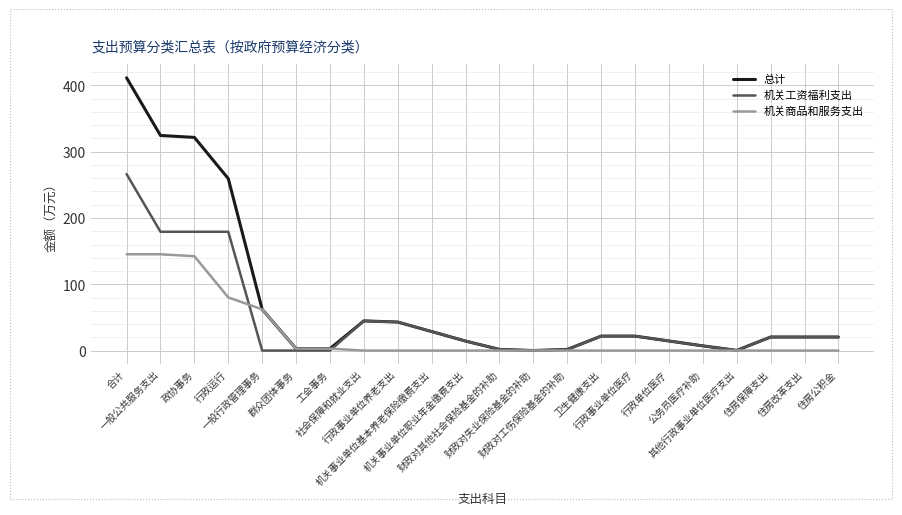

Which label corresponds to the largest value in the chart?

合计